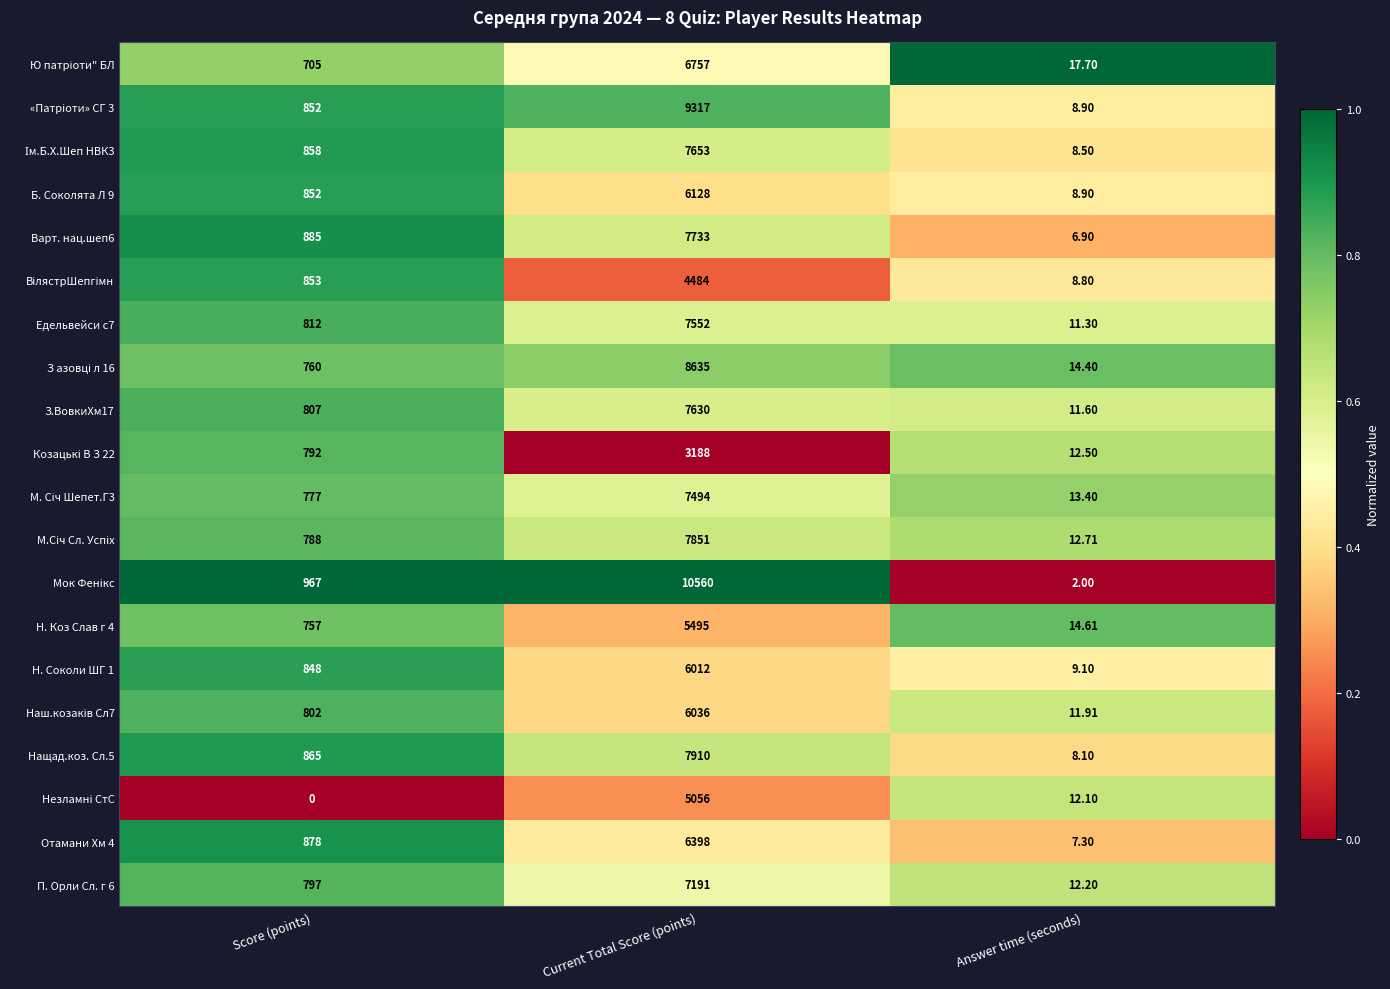

Which category has the highest value across all series?

Current Total Score (points)